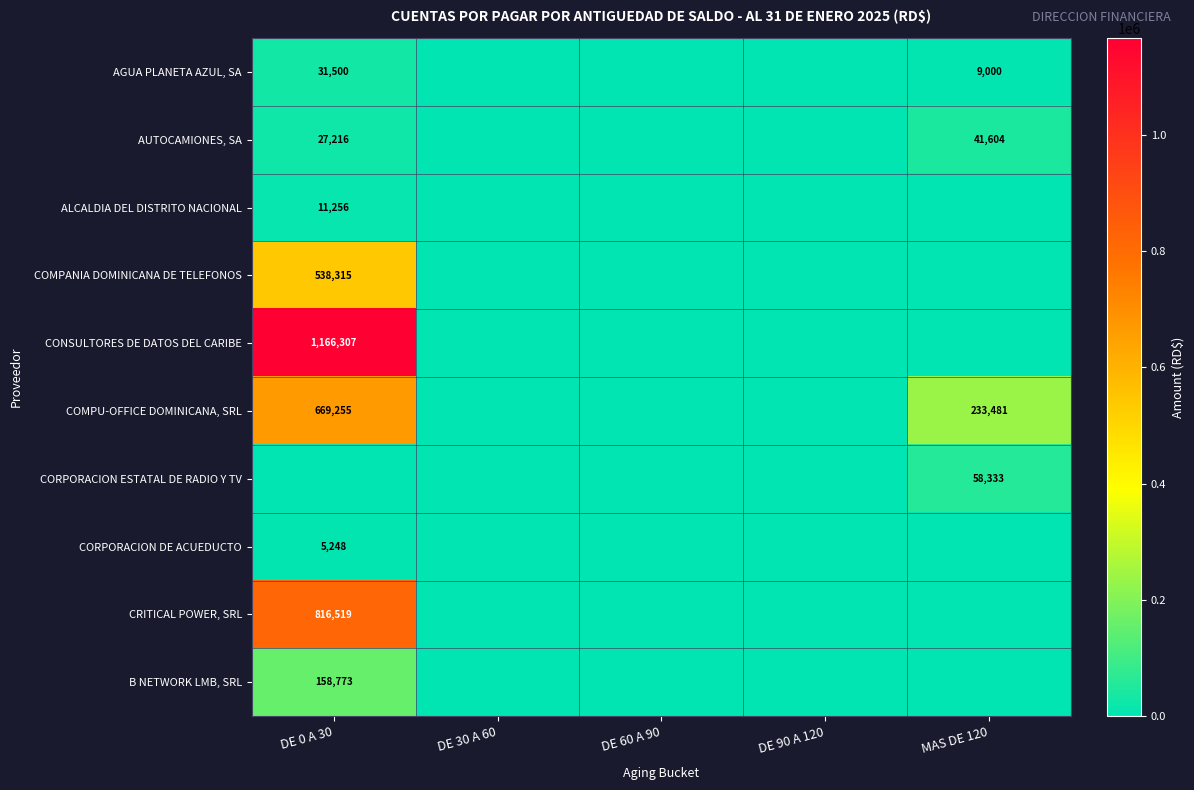

Is it true that B NETWORK LMB, SRL equals 74570 at DE 0 A 30?

False